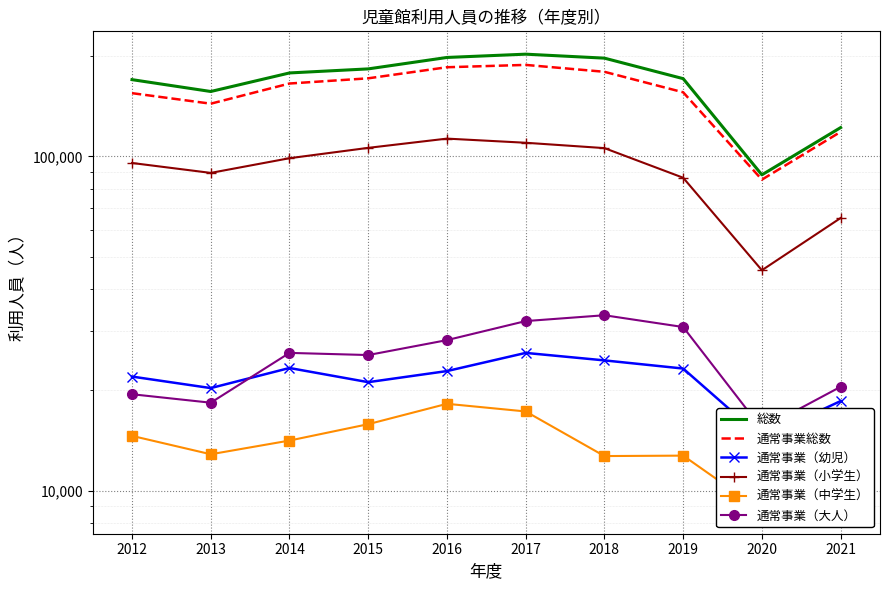

In 通常事業（幼児）, how many points are higher than both neighbors (excluding endpoints)?

2